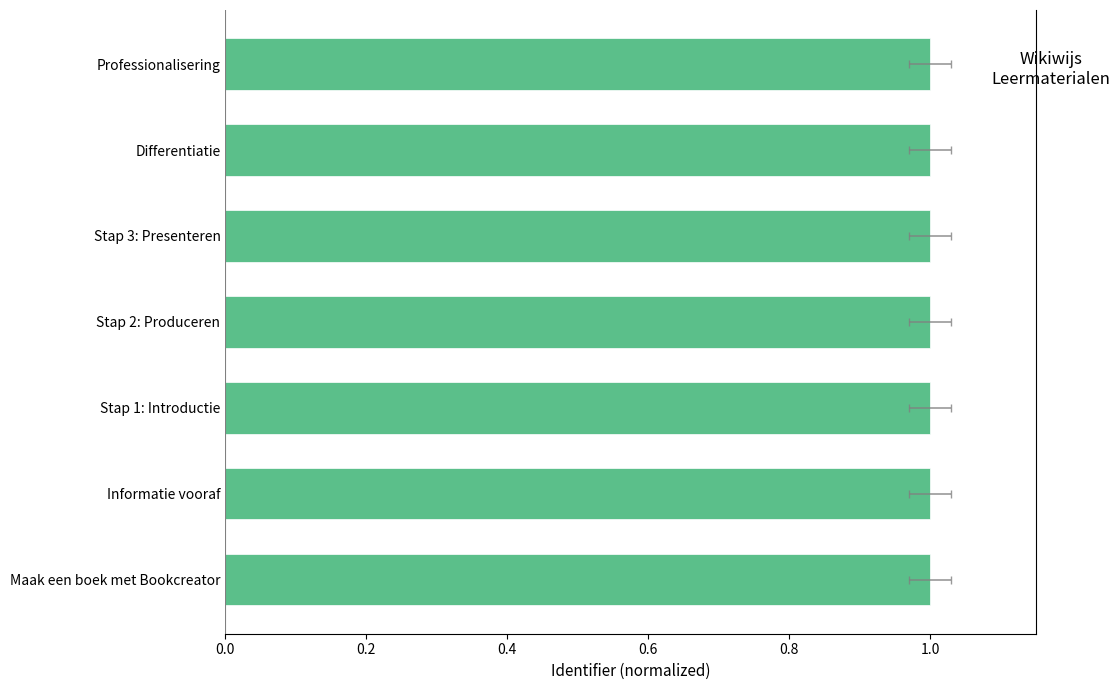

What is the greatest value displayed?

1.0